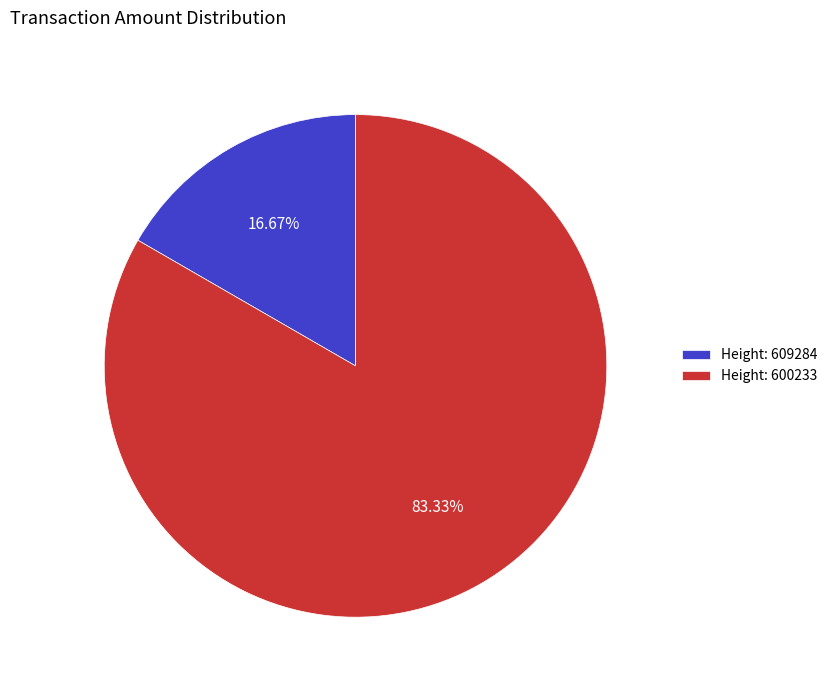

What is the majority slice?

Height: 600233